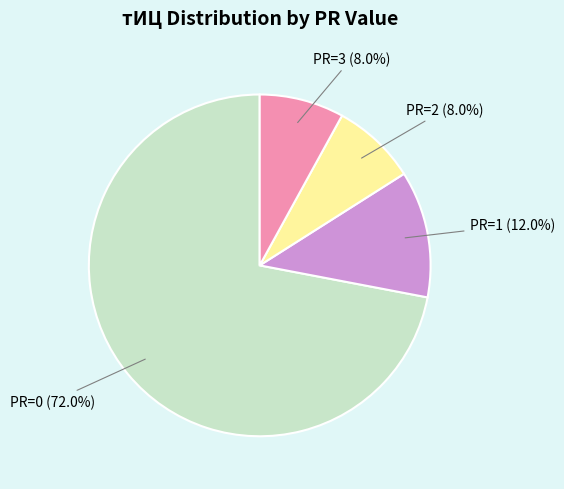

Does any single category account for the majority?

Yes